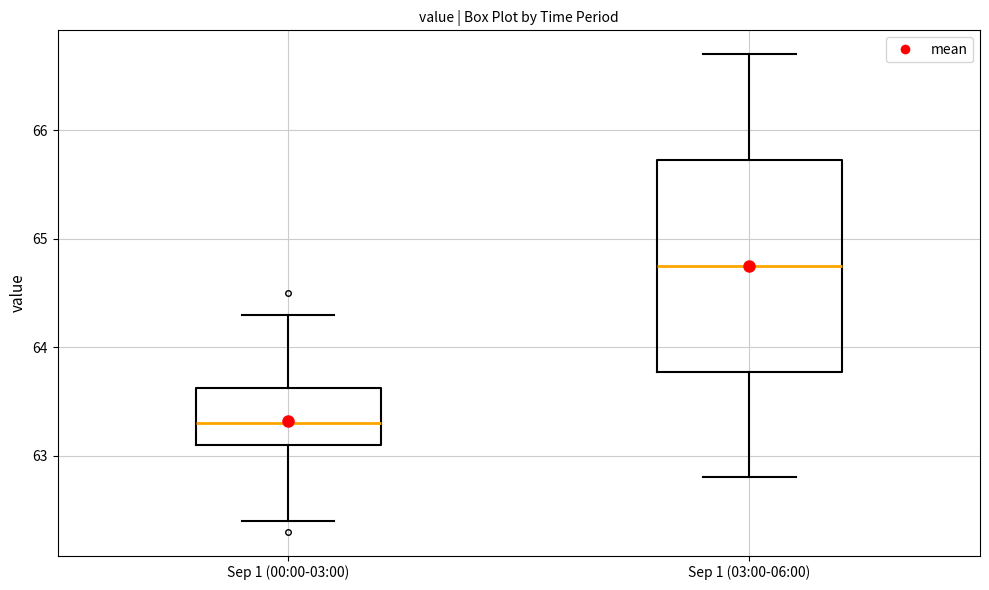

Which box is the tallest, from its lower edge to its upper edge?

Sep 1 (03:00-06:00)